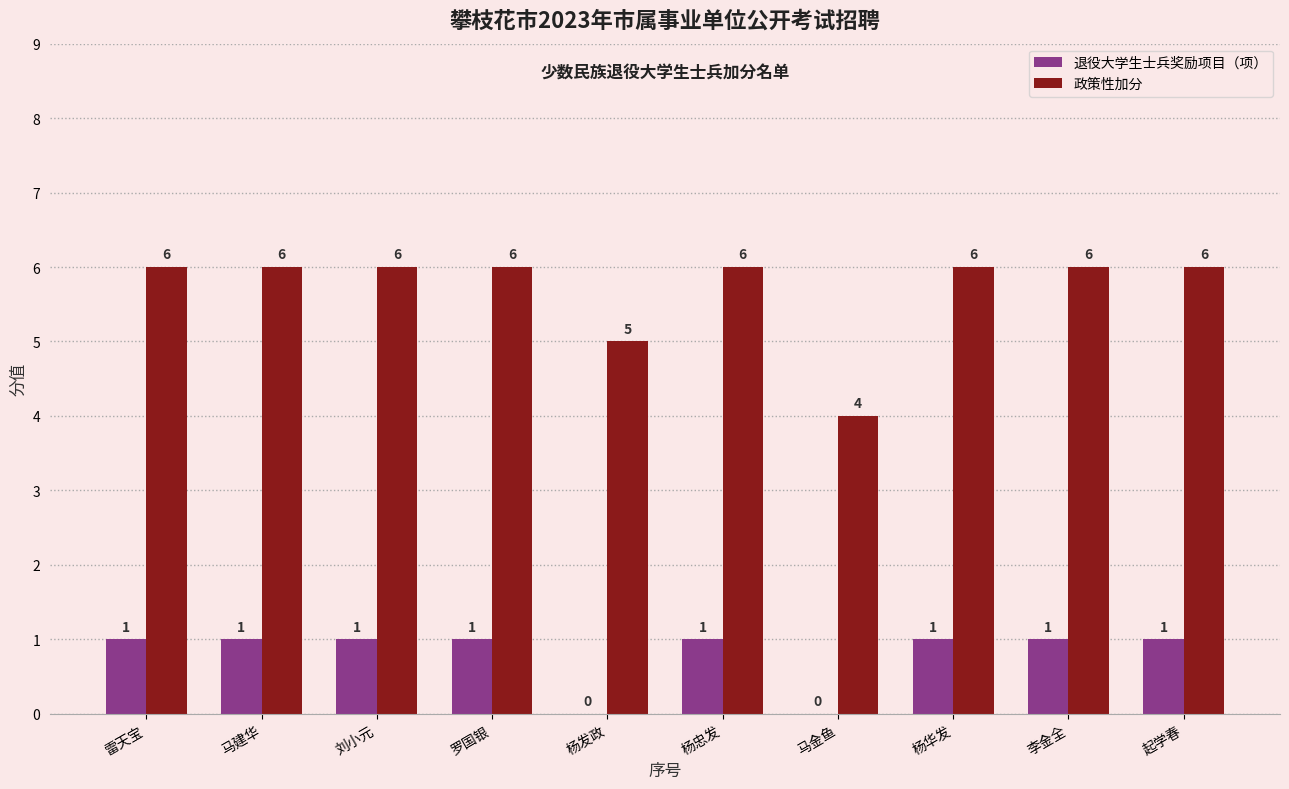

Is the value of 退役大学生士兵奖励项目（项） at 杨忠发 greater than the value of 政策性加分 at 刘小元?

No